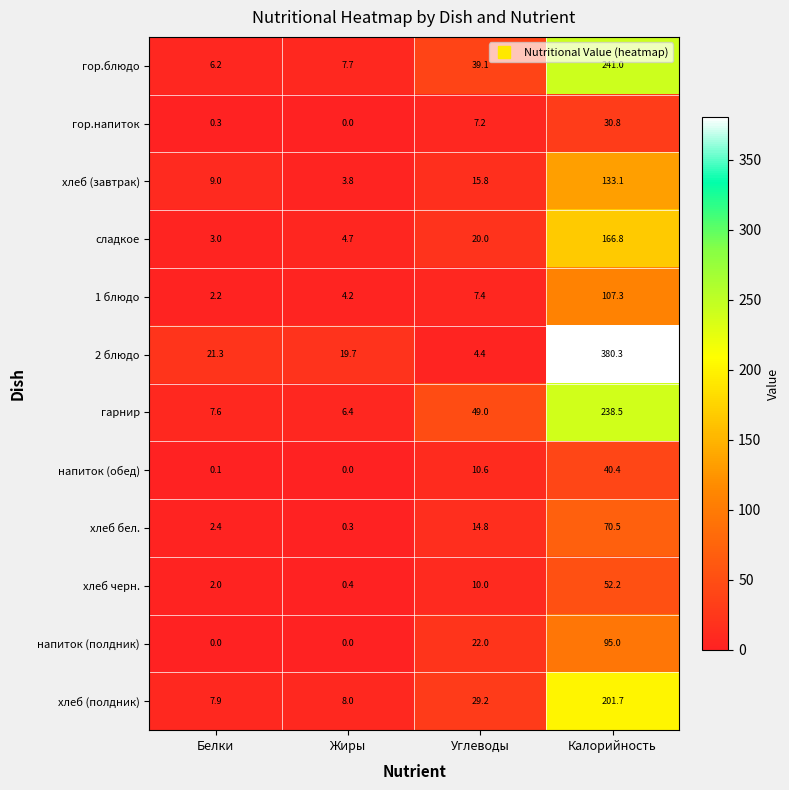

At which label does хлеб бел. first exceed 14?

Углеводы